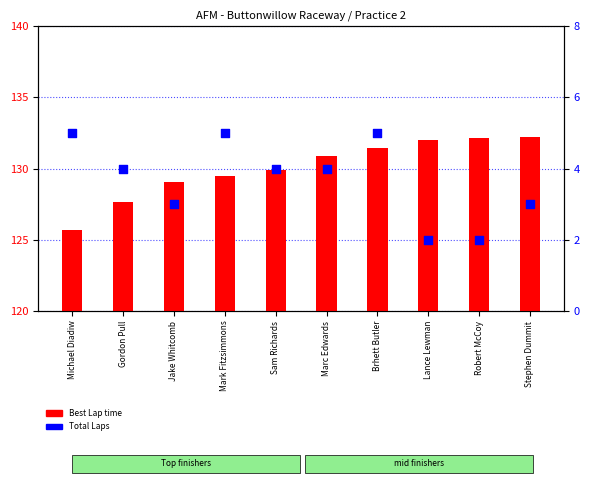

At how many categories does at least one series exceed 126?

9